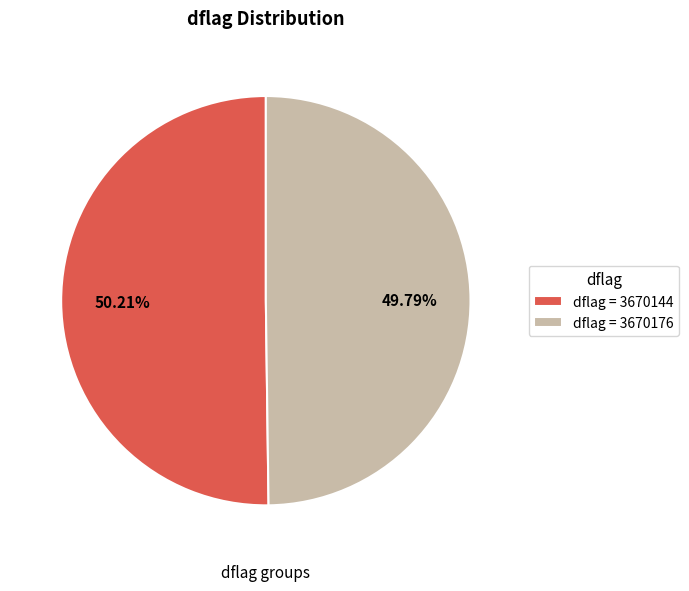

What is the ratio of the value at dflag = 3670144 to the value at dflag = 3670176?

1.0